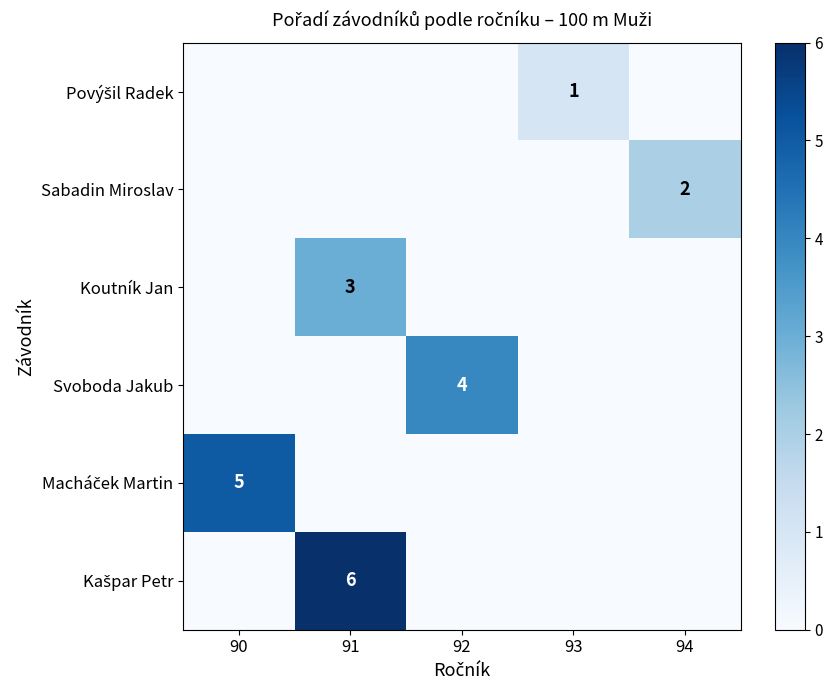

Which label corresponds to the smallest value in the chart?

90